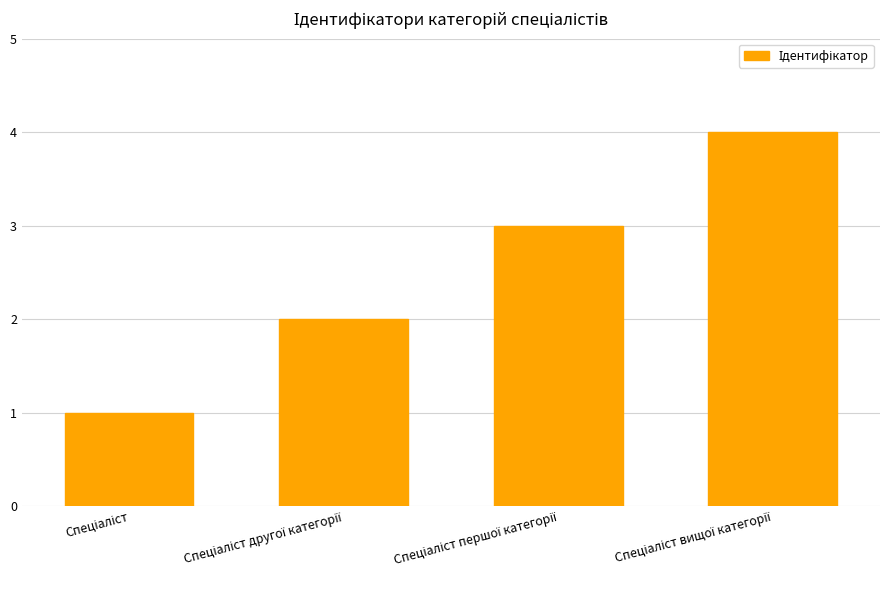

What is the greatest value displayed?

4